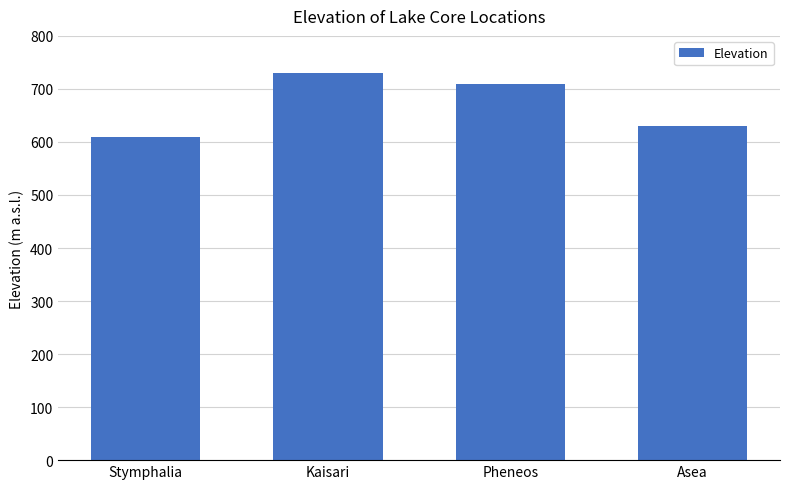

How many bars are there in total?

4